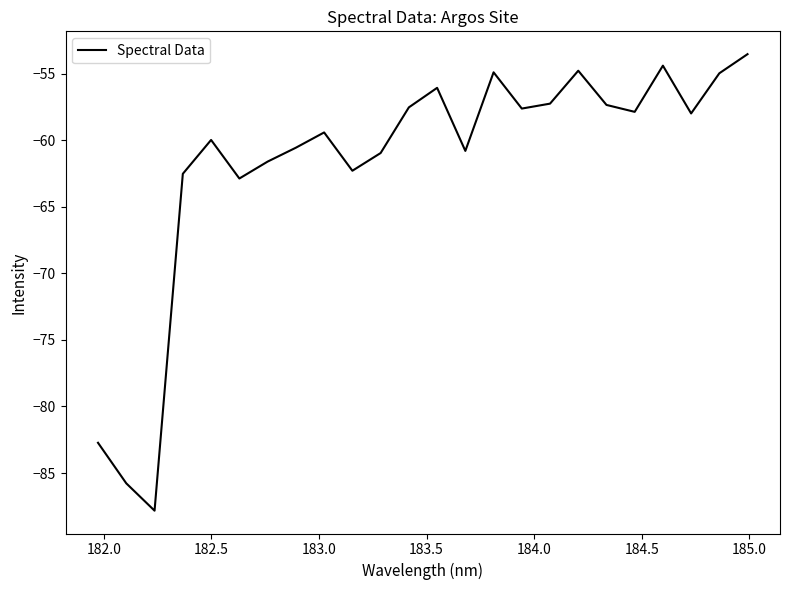

What is the smallest value displayed?

-87.8